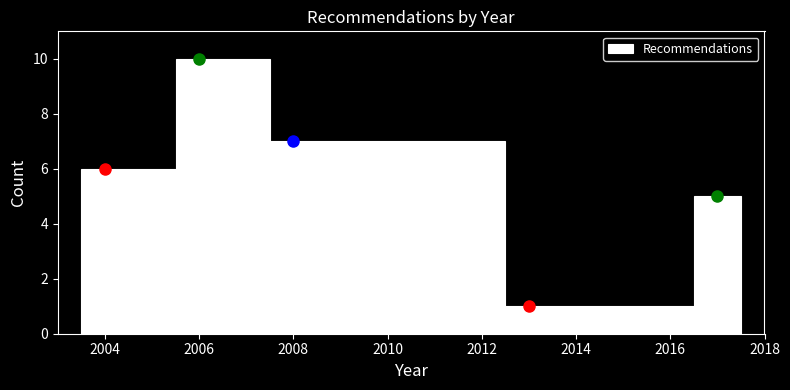

How tall is the bar that spans 2003.5 to 2005.5 on the x-axis? Neither the bar edges nor the heights are printed on the chart, so give them approximately, as read against the axes.

6